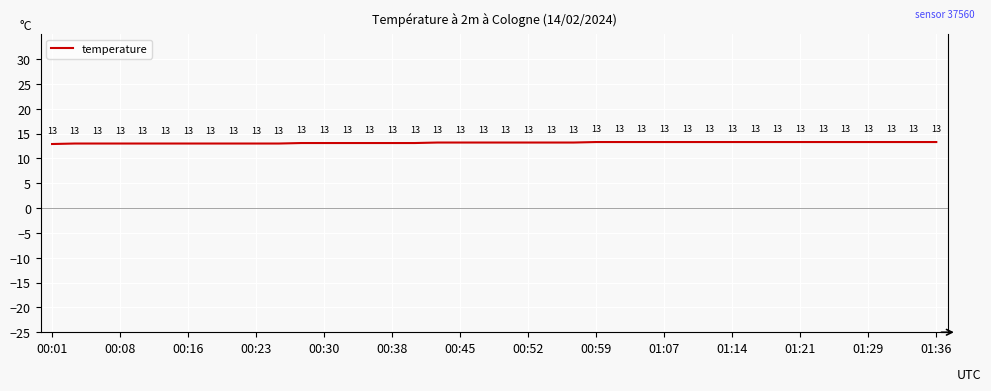

What is the minimum value shown in the chart?

12.9